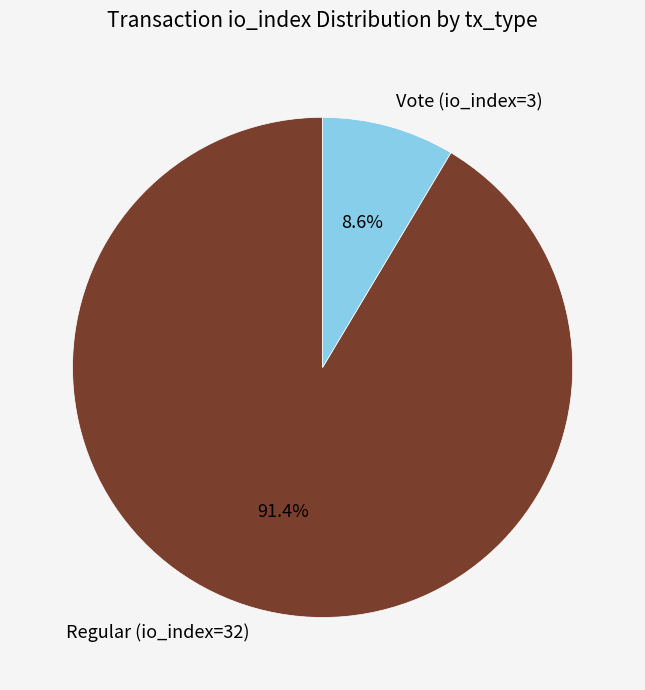

Which slice represents more than half of the pie?

Regular (io_index=32)